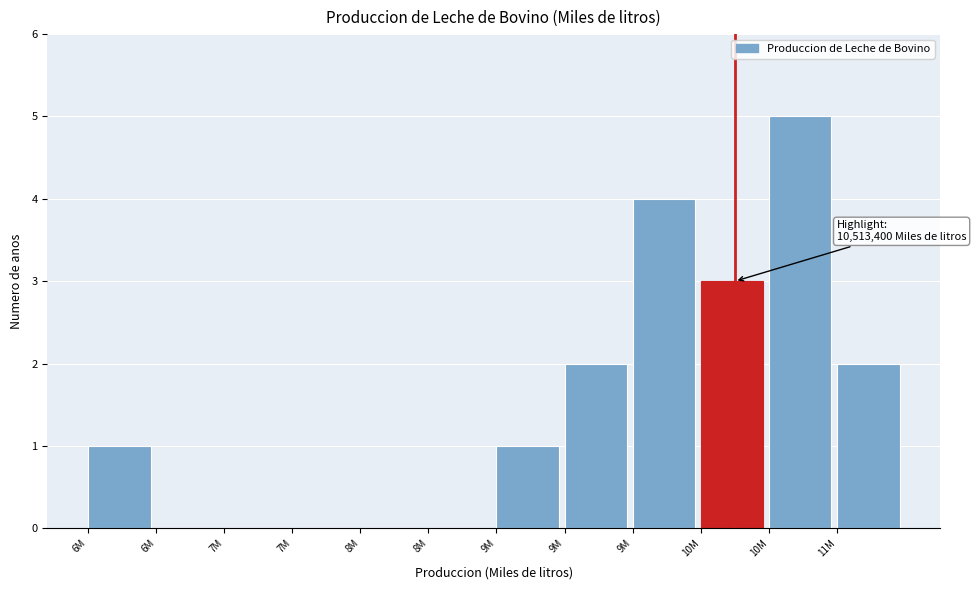

How many data points does each series have?

12